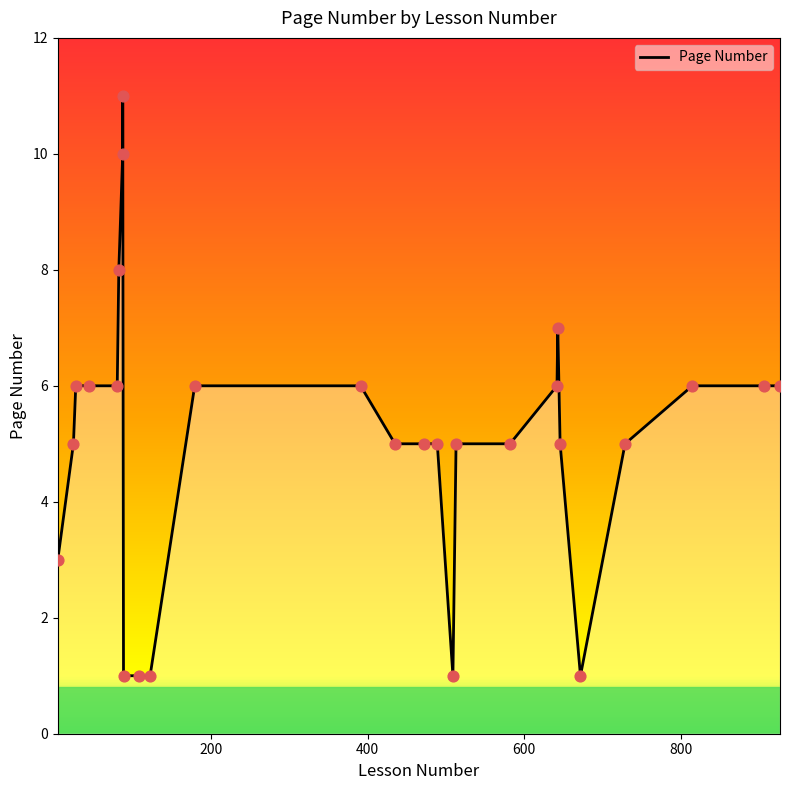

Approximately how many times larger is the value at 24 compared to 88?

5.0